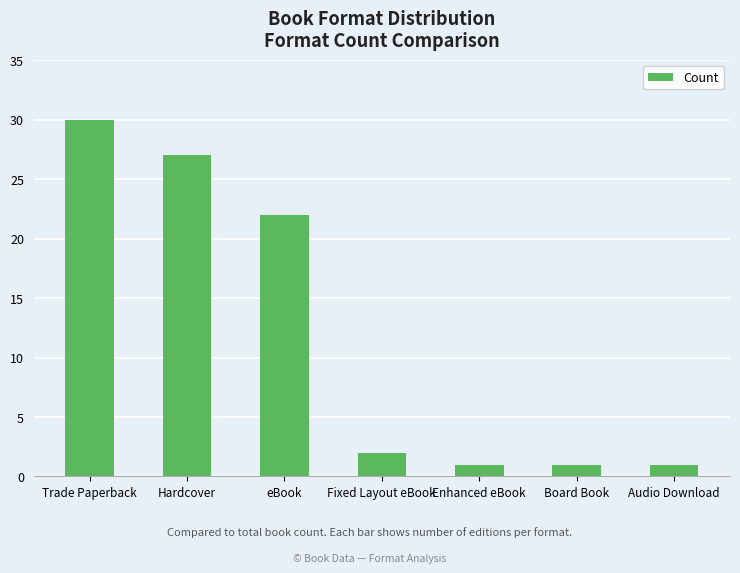

Reading left to right, transcribe all the data shown in this chart.

30	27	22	2	1	1	1